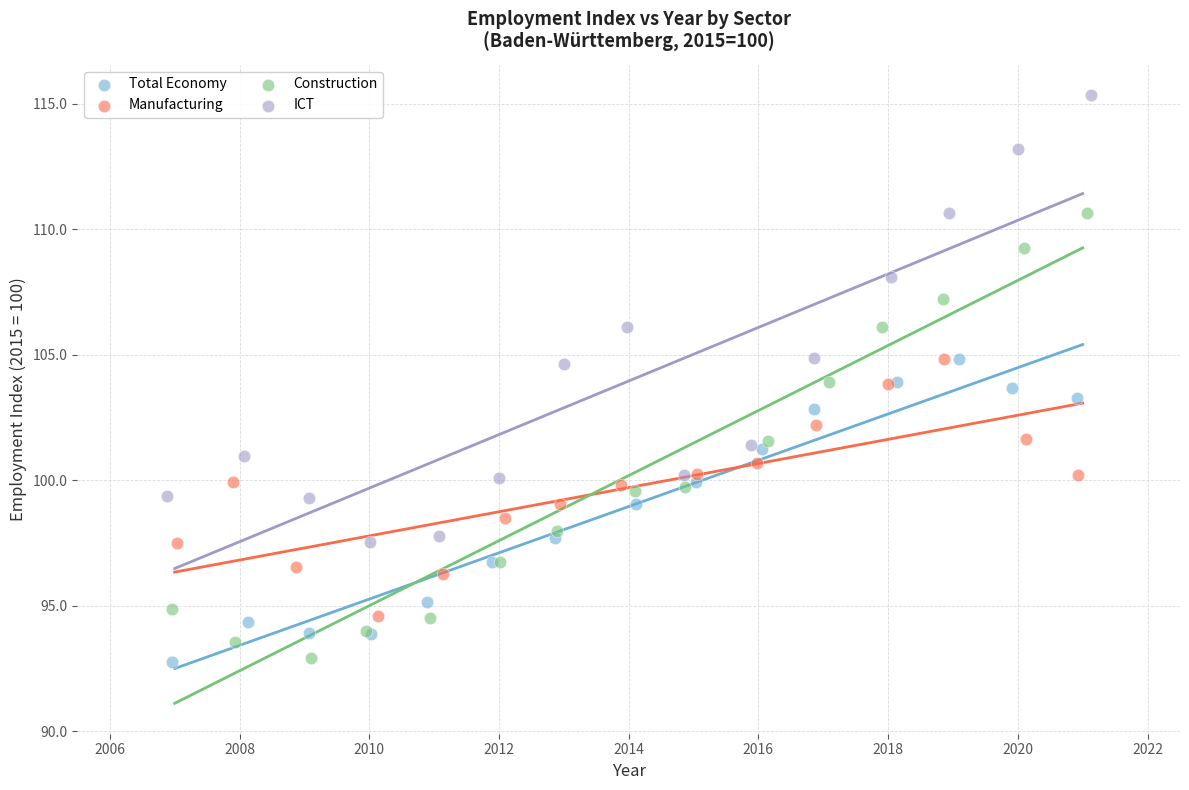

Which series reaches the maximum Y coordinate?

ICT